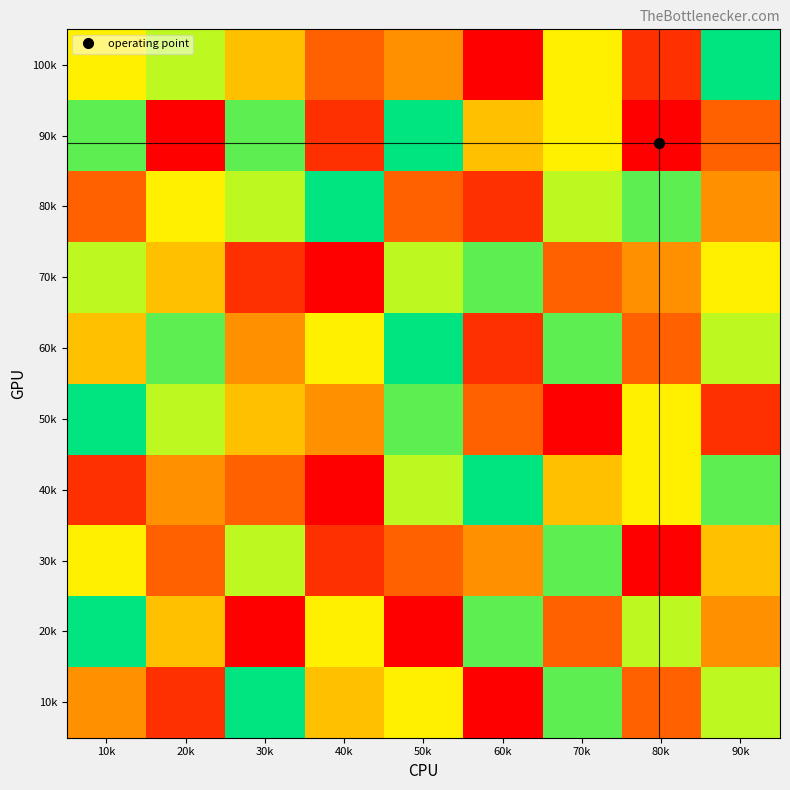

At how many categories does at least one series exceed 4?

9